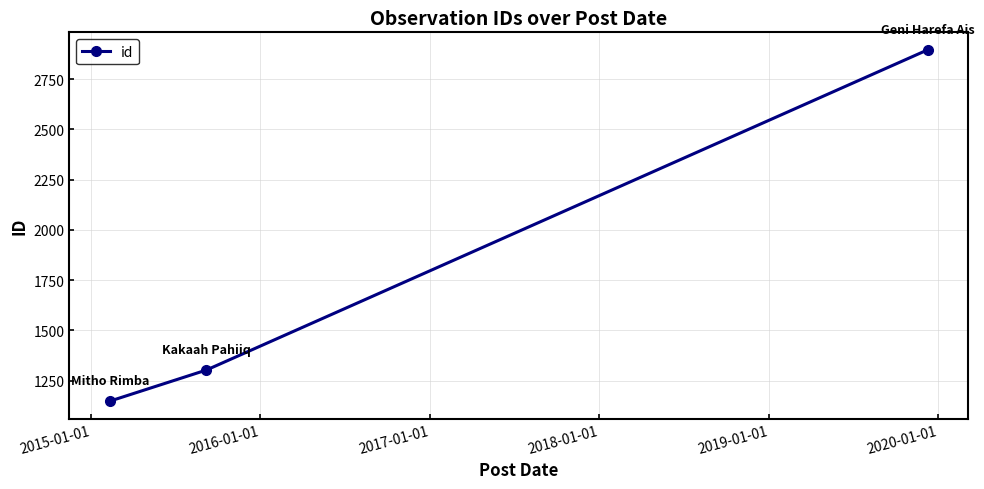

Does the chart have visible grid lines?

Yes